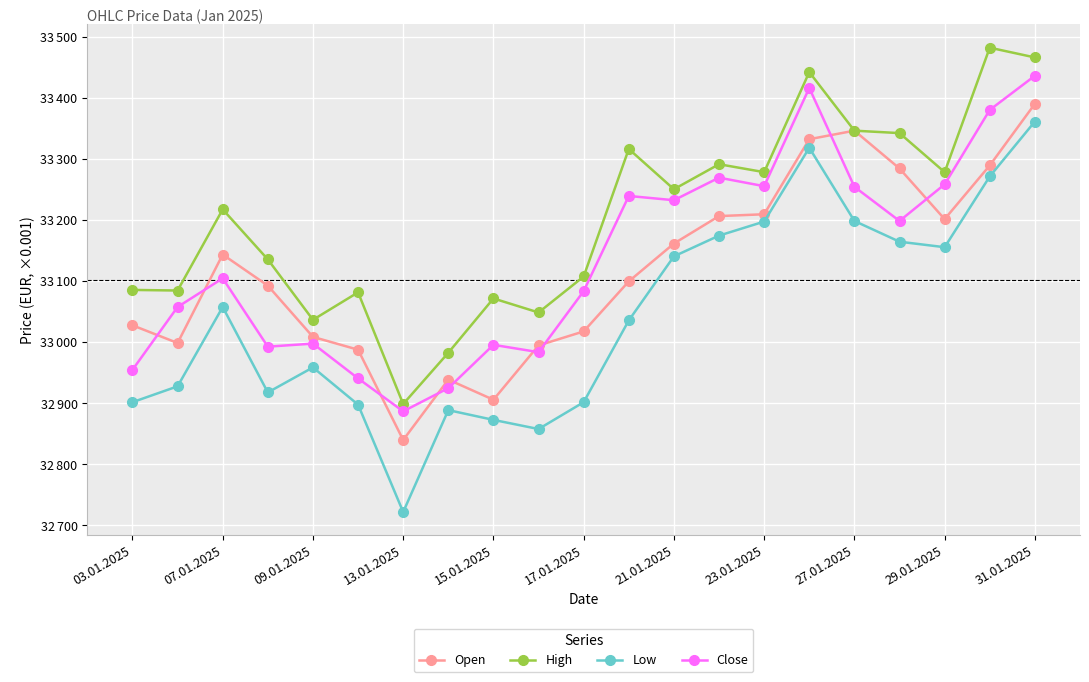

What are all the series names shown in the legend?

Open, High, Low, Close